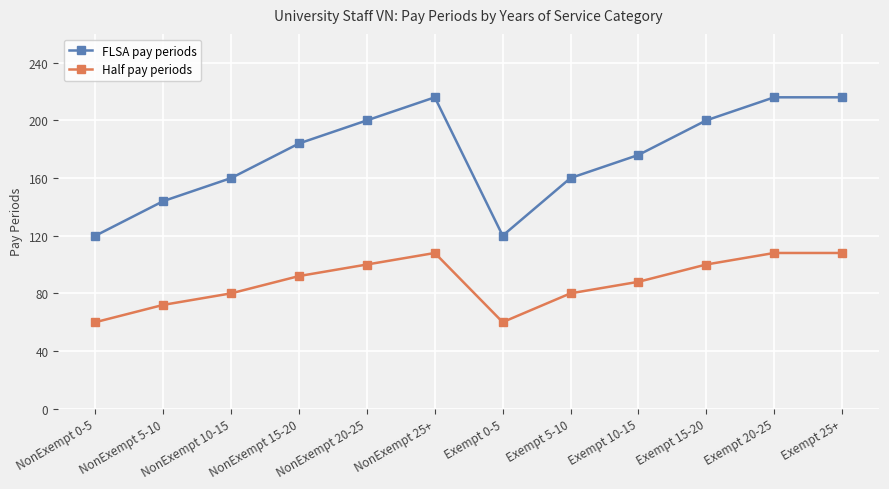

At NonExempt 25+, list the series in order from largest to smallest.

FLSA pay periods, Half pay periods